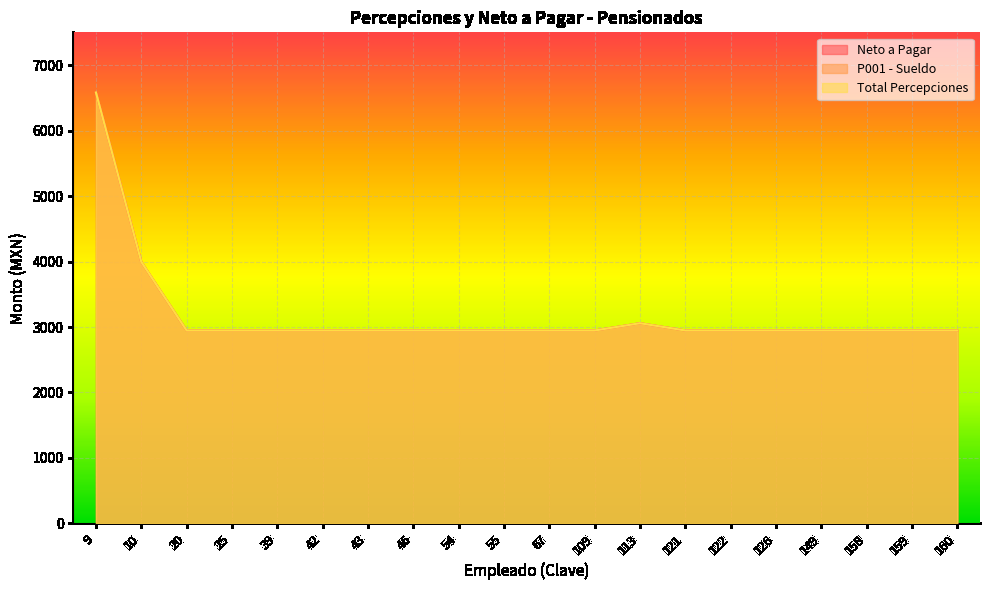

At 55, list the series in order from smallest to largest.

Neto a Pagar, P001 - Sueldo, Total Percepciones